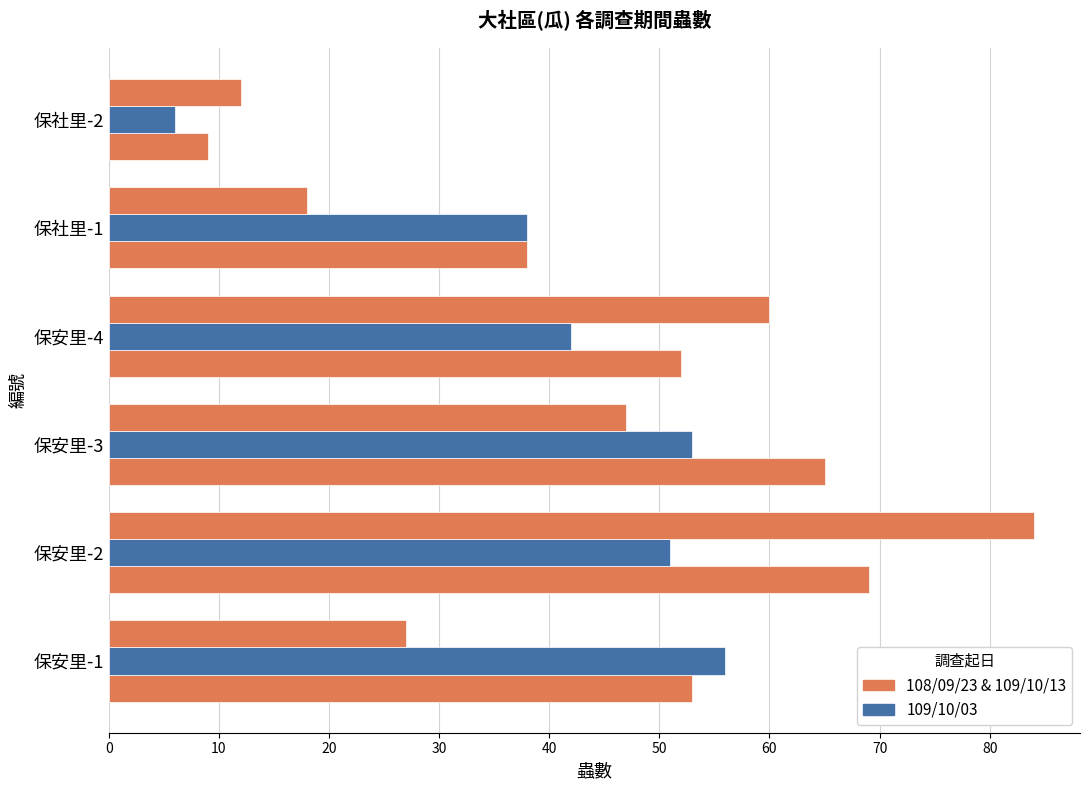

How many distinct data groups are displayed?

3